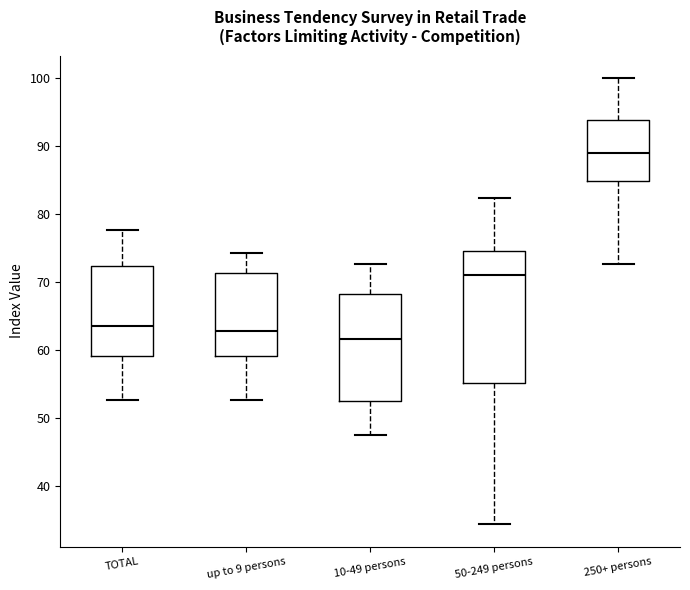

Comparing the boxes themselves (not the whiskers), which one is the tallest?

50-249 persons